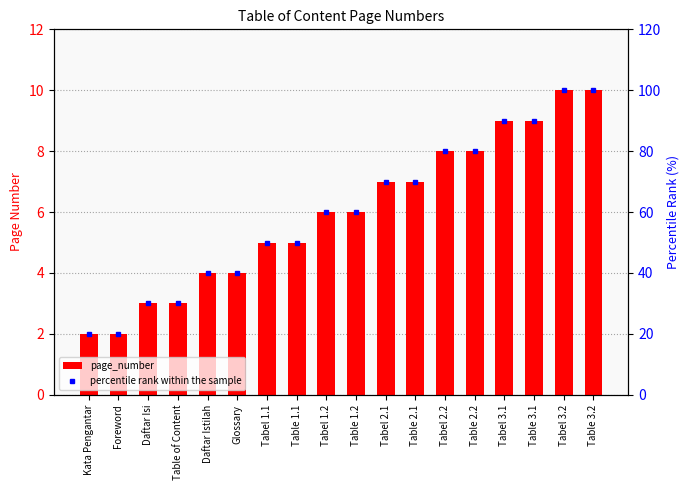

What position from the right is Tabel 1.1?

12